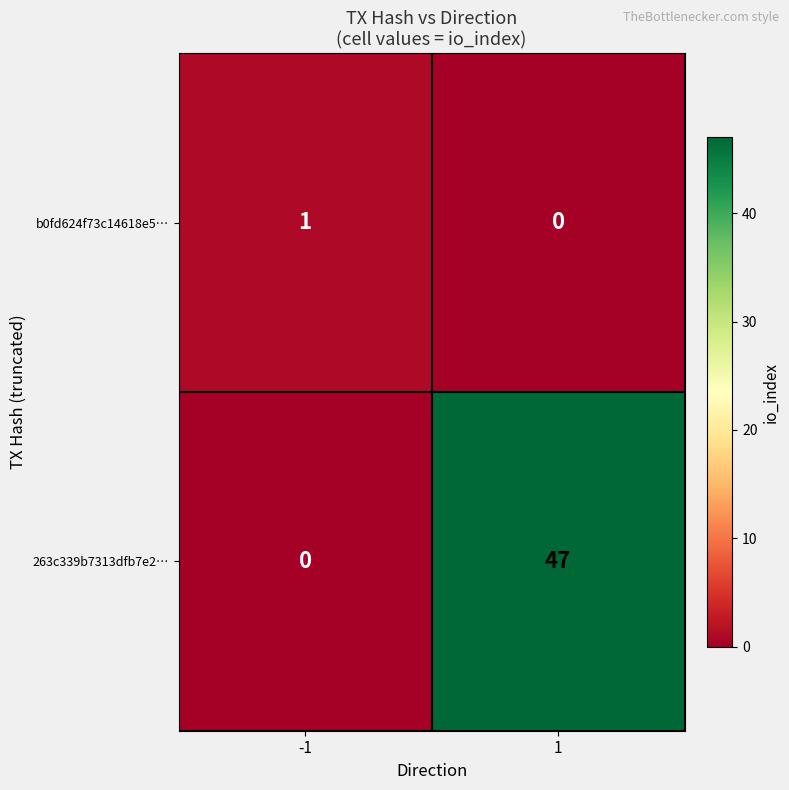

Which series has the widest spread of values?

263c339b7313dfb7e2…